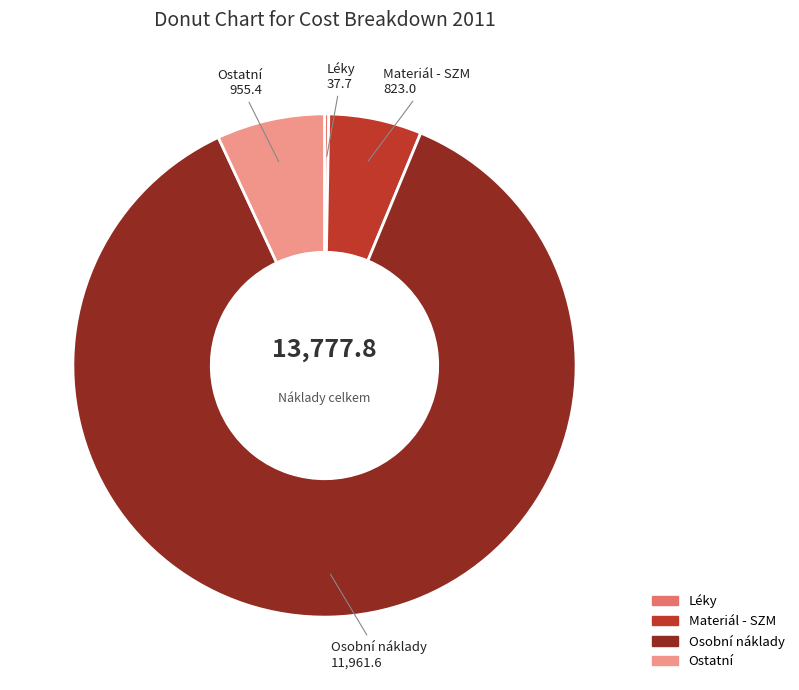

What is the ratio of the value at Ostatní to the value at Materiál - SZM?

1.2